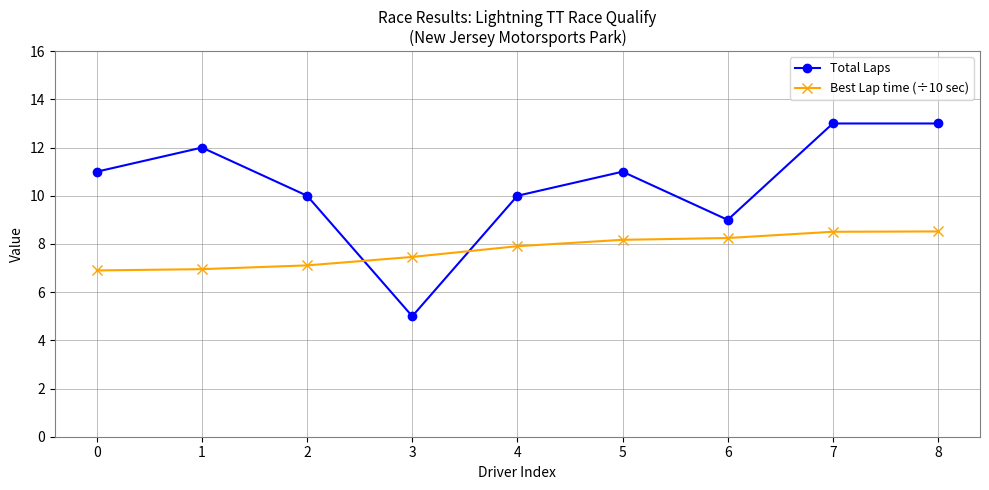

What is the sum of all Total Laps values?

94.0